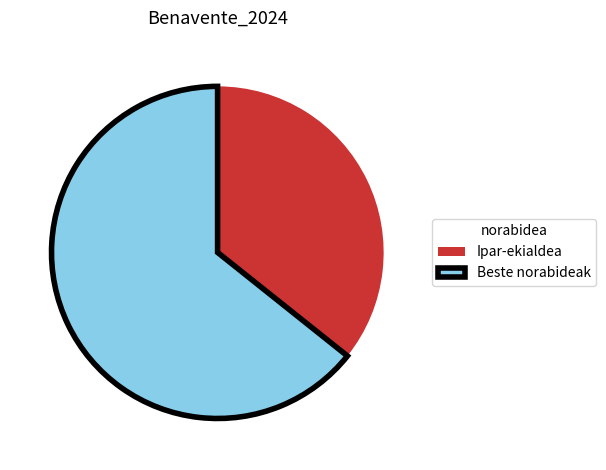

Which category accounts for the majority?

Beste norabideak